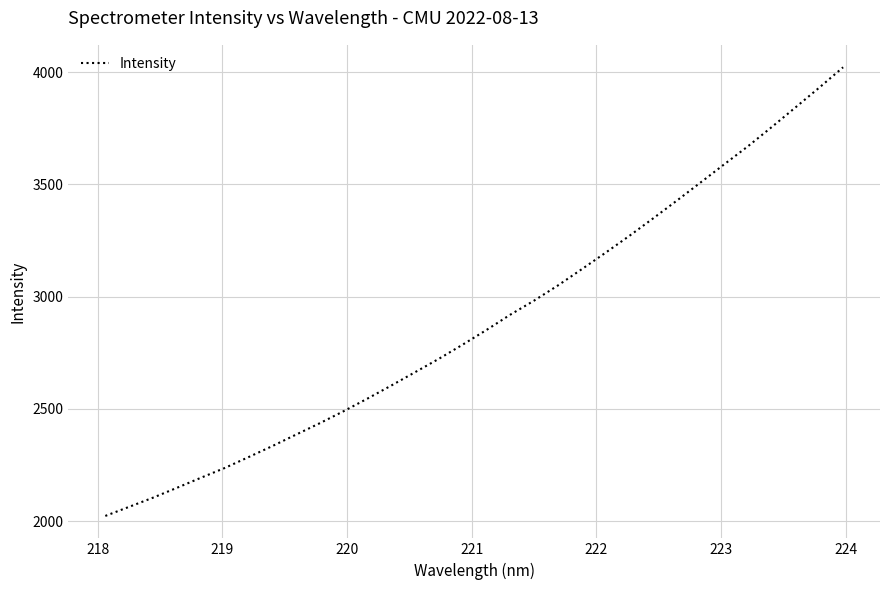

What is the smallest value displayed?

2022.6